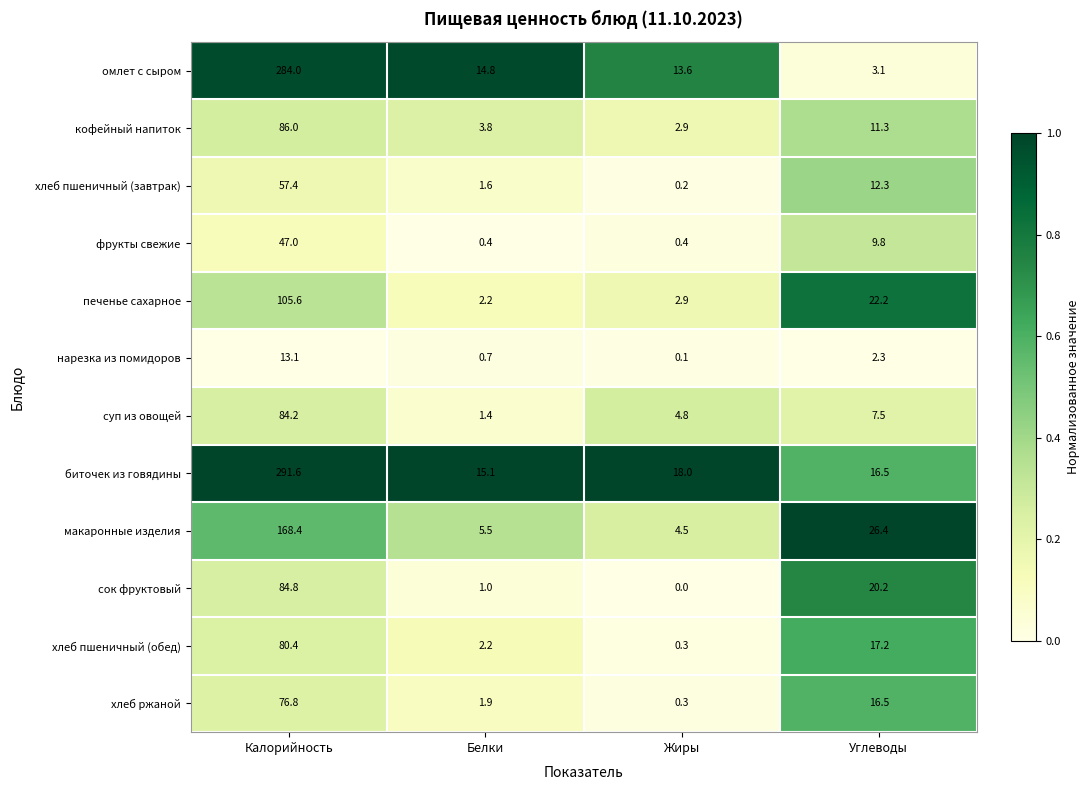

What is the average value of the хлеб пшеничный (завтрак) series?

17.9